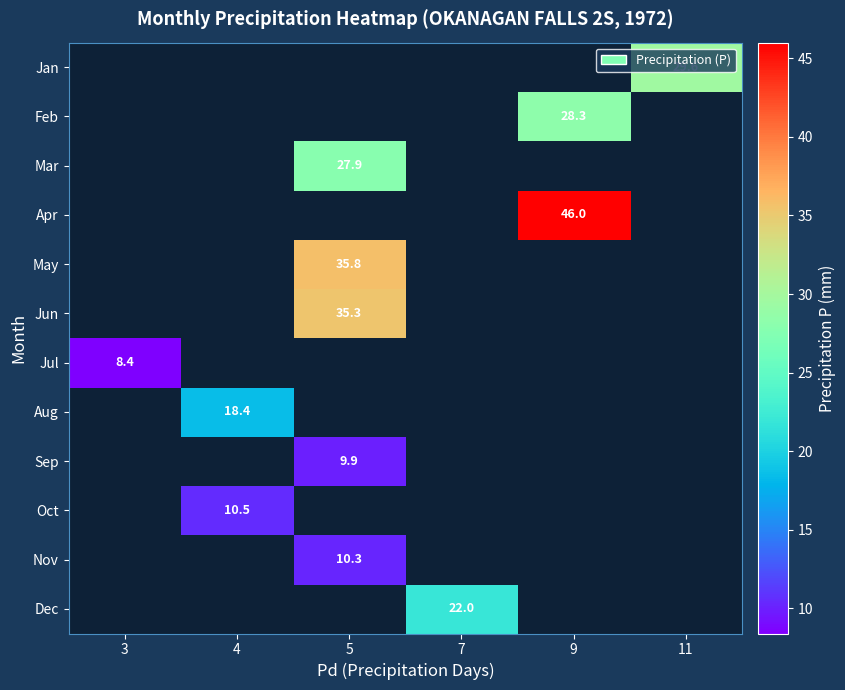

Count the number of categories in the chart.

6